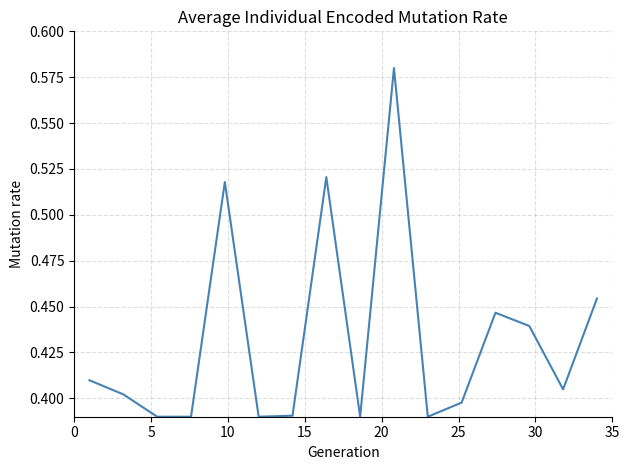

How many lines are shown in the chart?

1